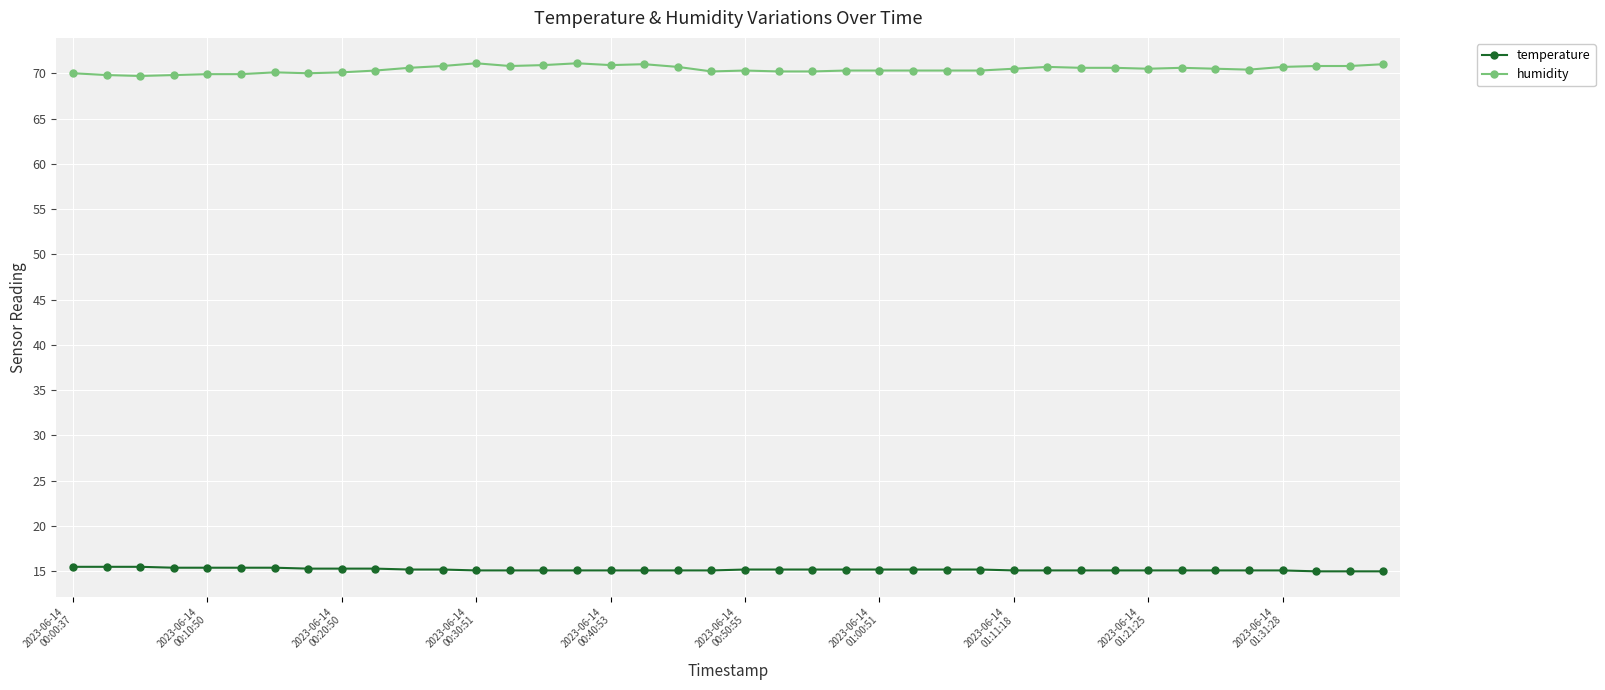

What are all the series names shown in the legend?

temperature, humidity